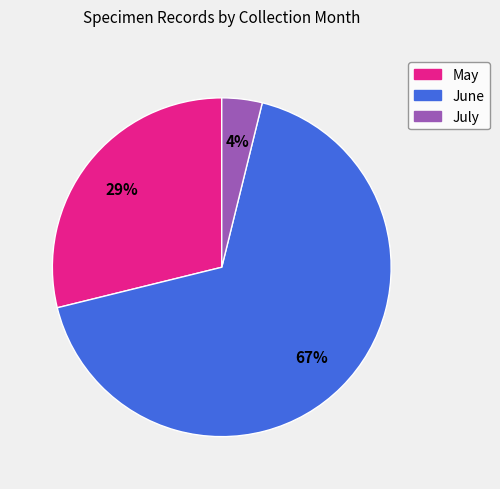

To the nearest percent, what is the difference between the largest and smallest slice percentages?

63%